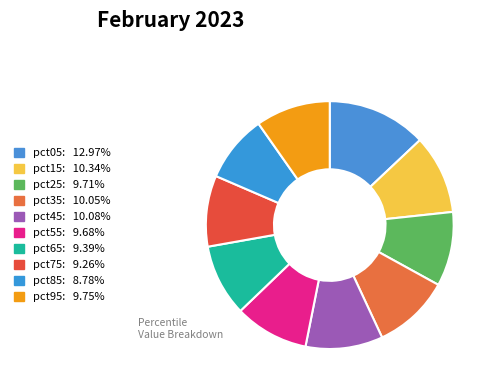

How many segments does this pie chart have?

10